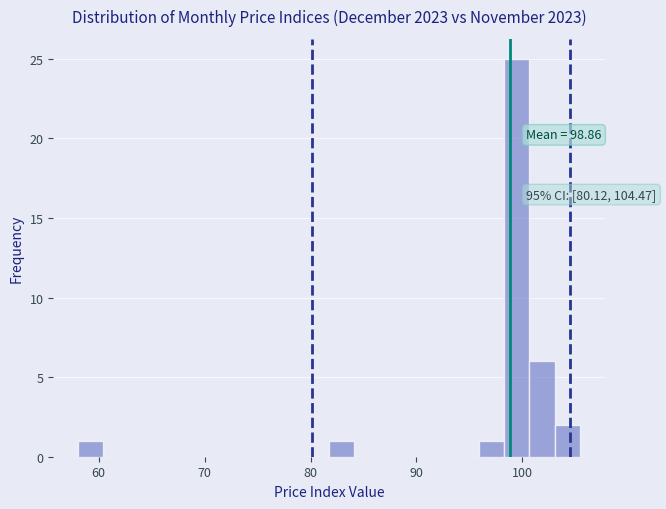

Around what value on the x-axis is the tallest bar? Give the approximate position of its centre, as read against the axis.

99